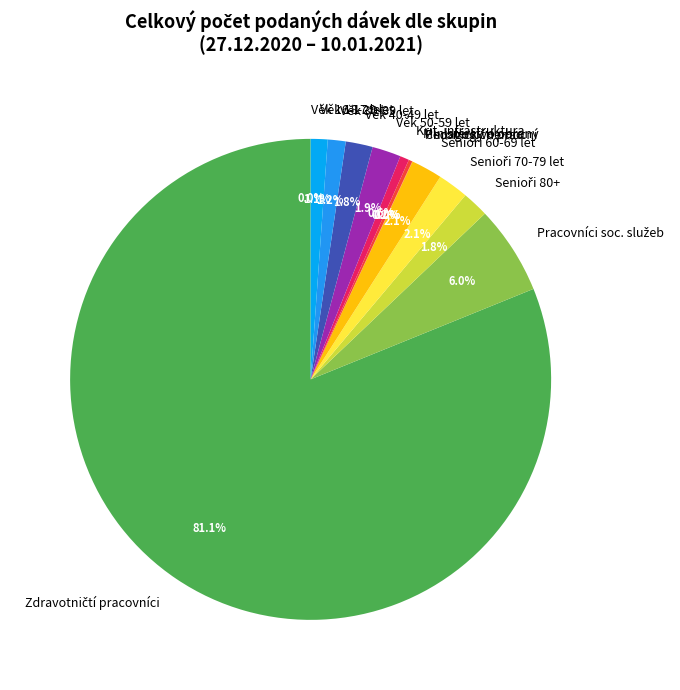

Does Věk 30-39 let represent more than half of the total?

No